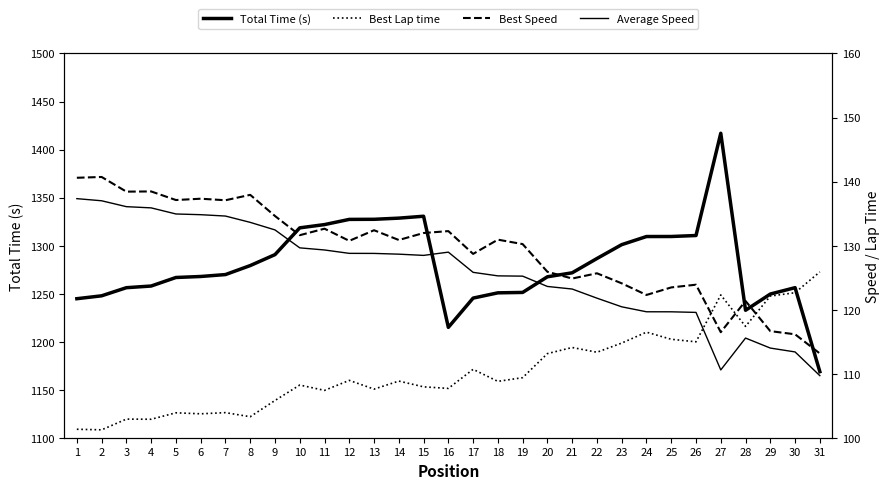

True or false: Best Speed and Total Time (s) cross at least once.

False